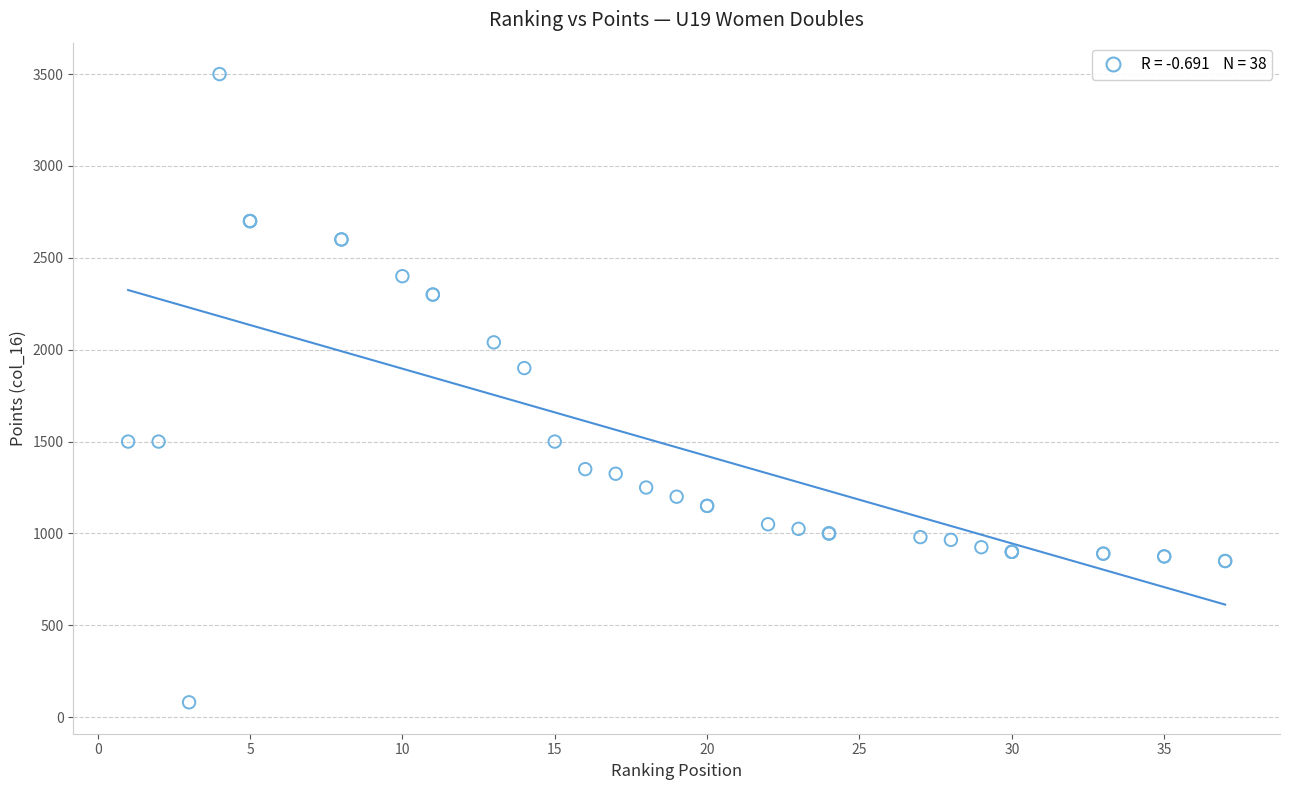

What Y value in the scatter plot is closest to 1790?

1900